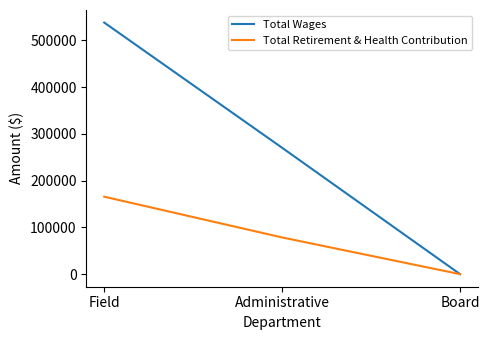

Reading left to right, transcribe all the data shown in this chart.

Total Wages: Field=538019	Administrative=270211	Board=0
Total Retirement & Health Contribution: Field=165641	Administrative=78476	Board=0